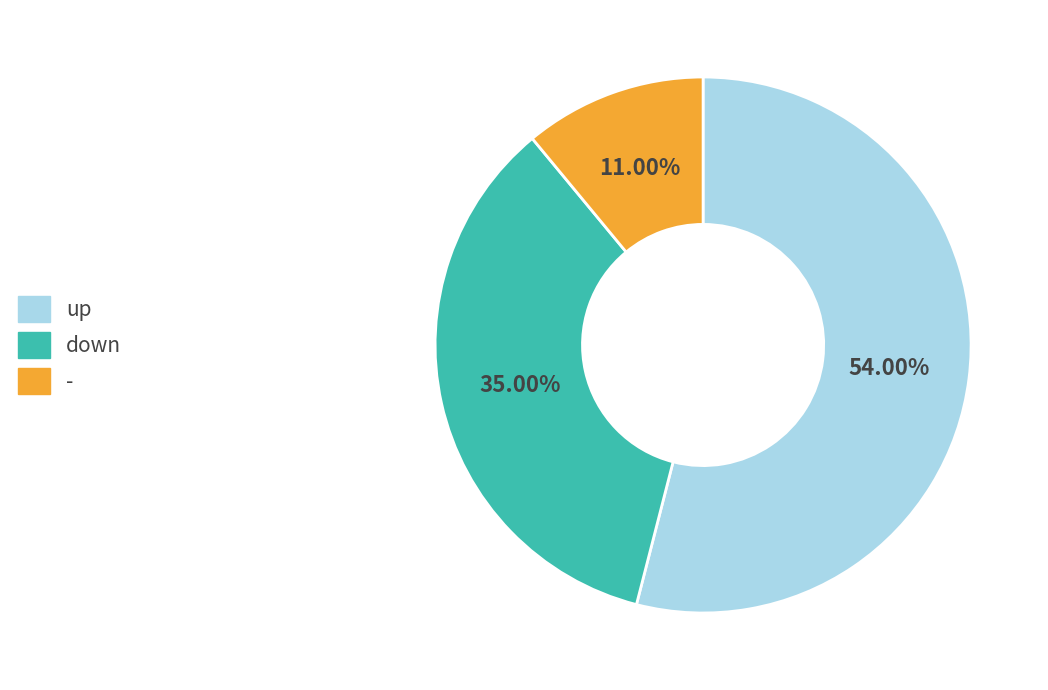

Which category has the smallest portion of the pie?

-